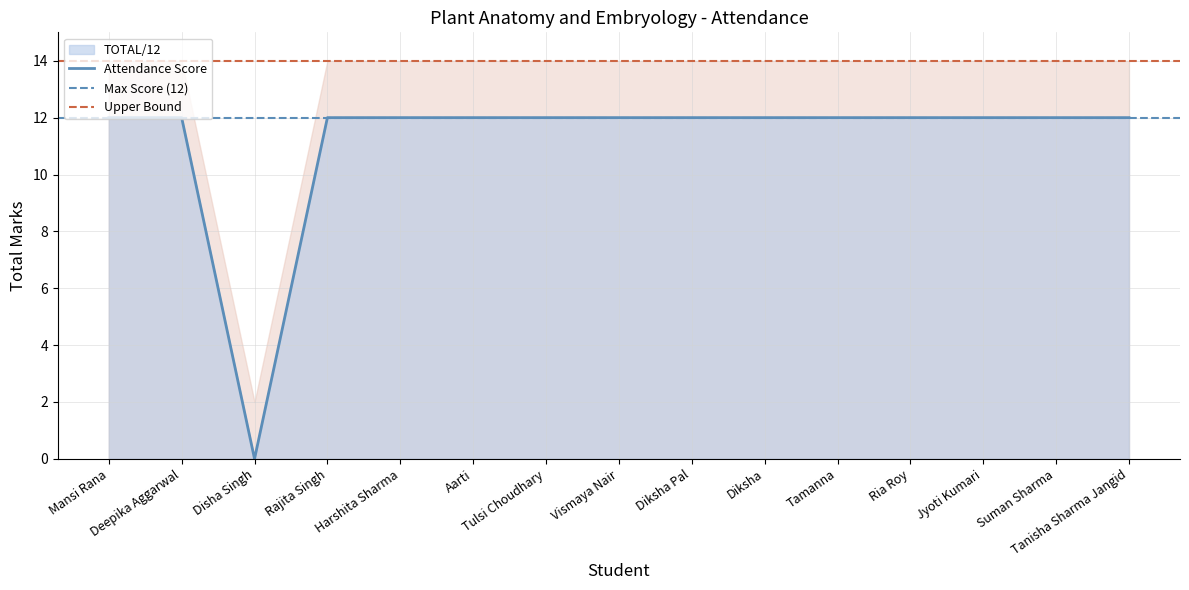

What is the maximum value shown in the chart?

12